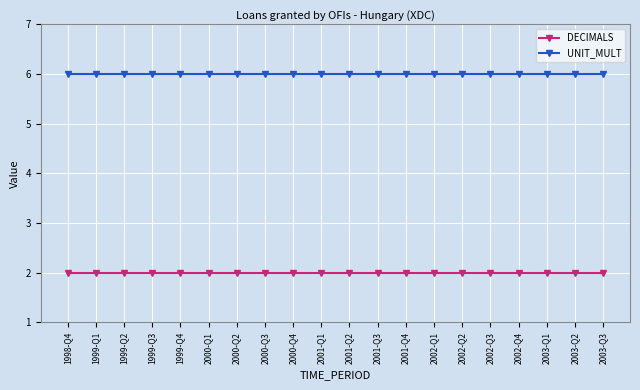

What is the difference between the highest and lowest values at 2001-Q3?

4